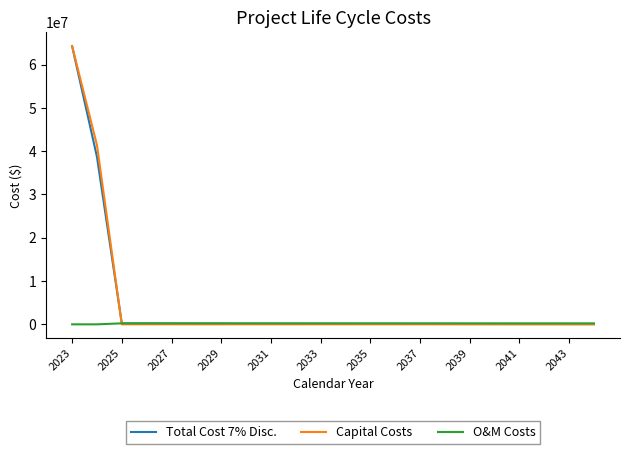

What is the maximum value shown in the chart?

64270000.0